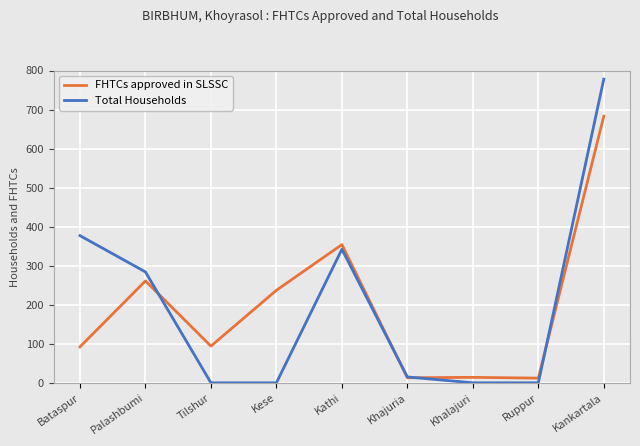

Where do FHTCs approved in SLSSC and Total Households first cross each other?

Palashbumi and Tilshur